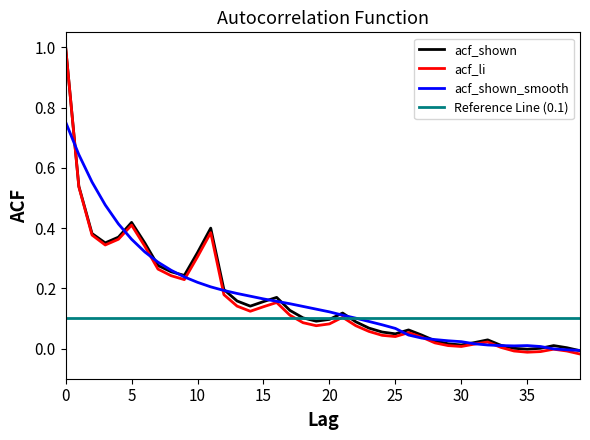

True or false: acf_li has more than 1 points higher than both neighbors.

True